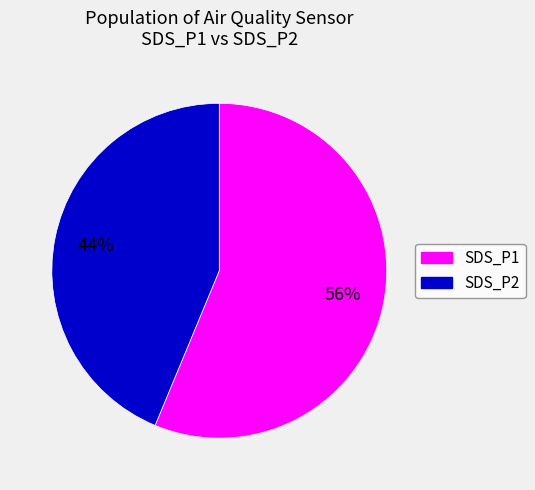

Rank the categories by value from highest to lowest.

SDS_P1, SDS_P2